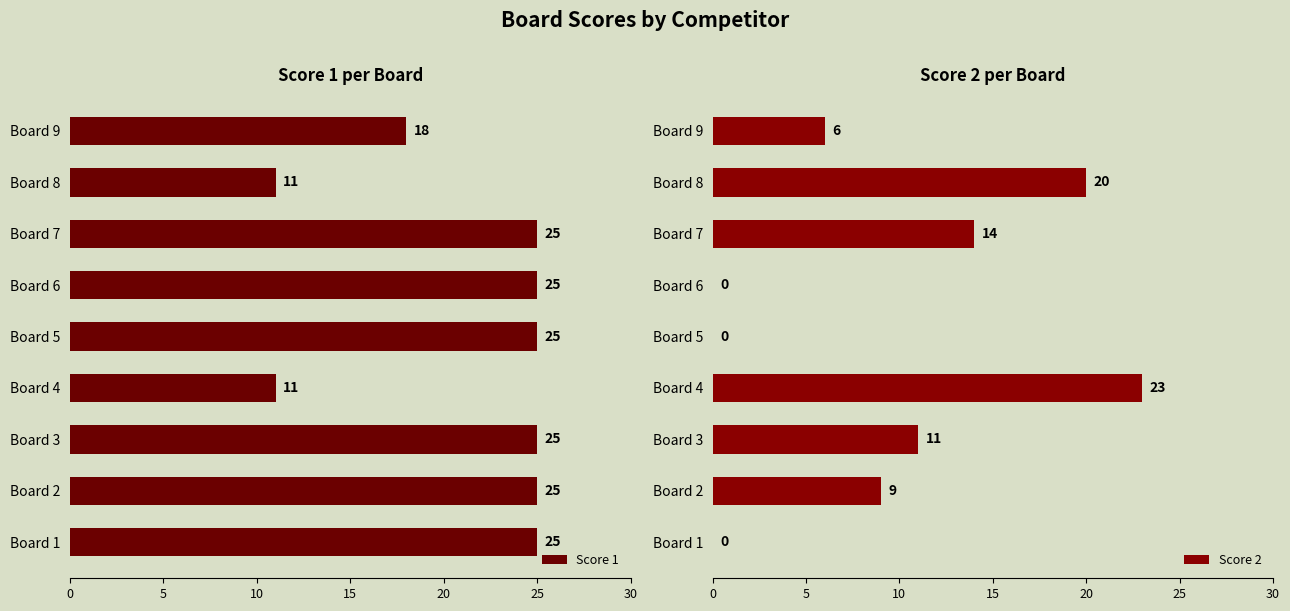

What is the maximum value for Score 1?

25